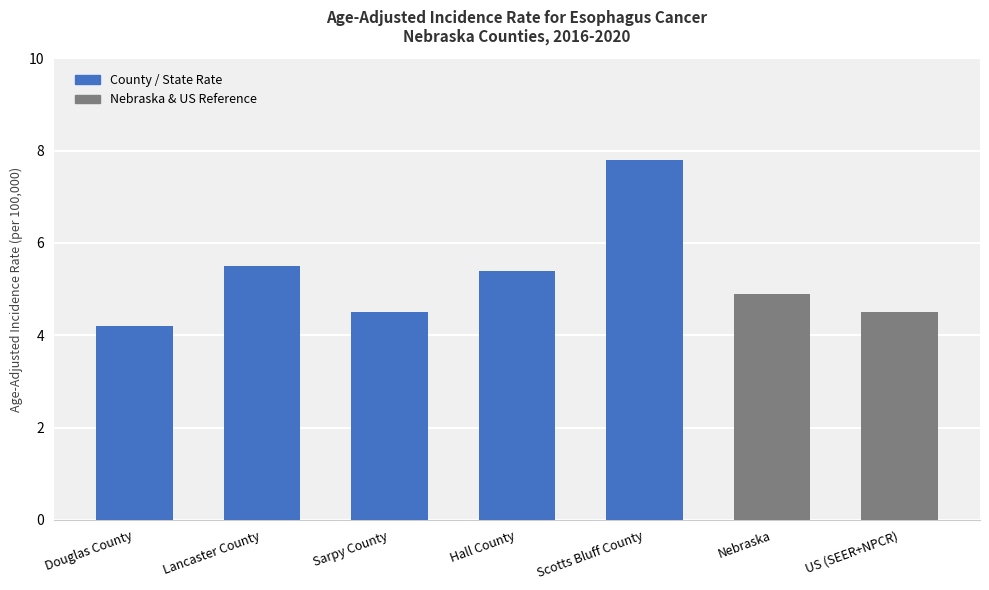

What is the smallest value displayed?

4.2